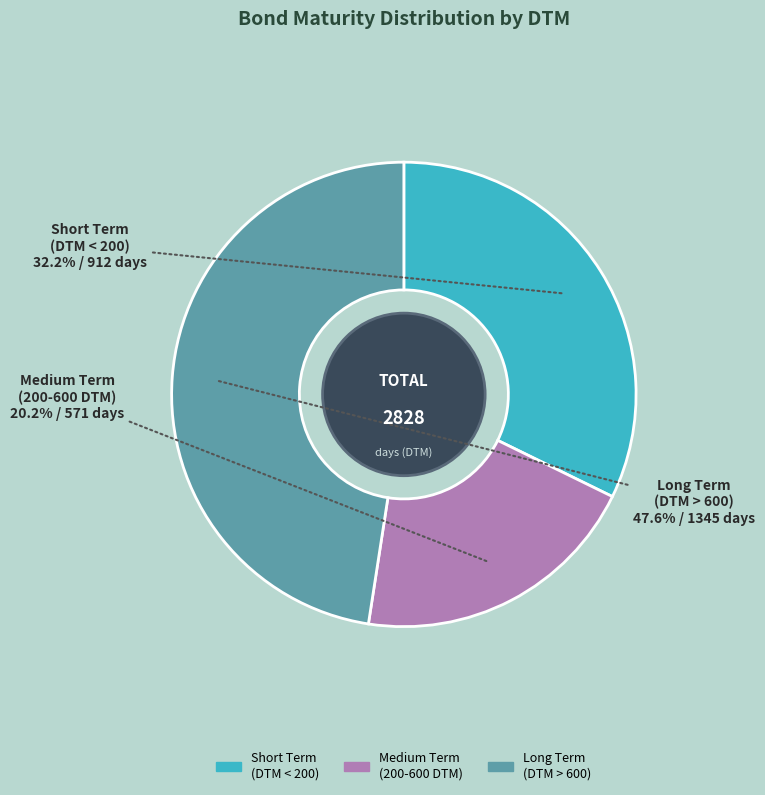

Is there a majority slice in this chart?

No